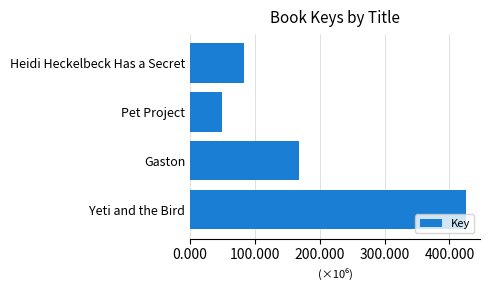

Does the chart contain any negative values?

No